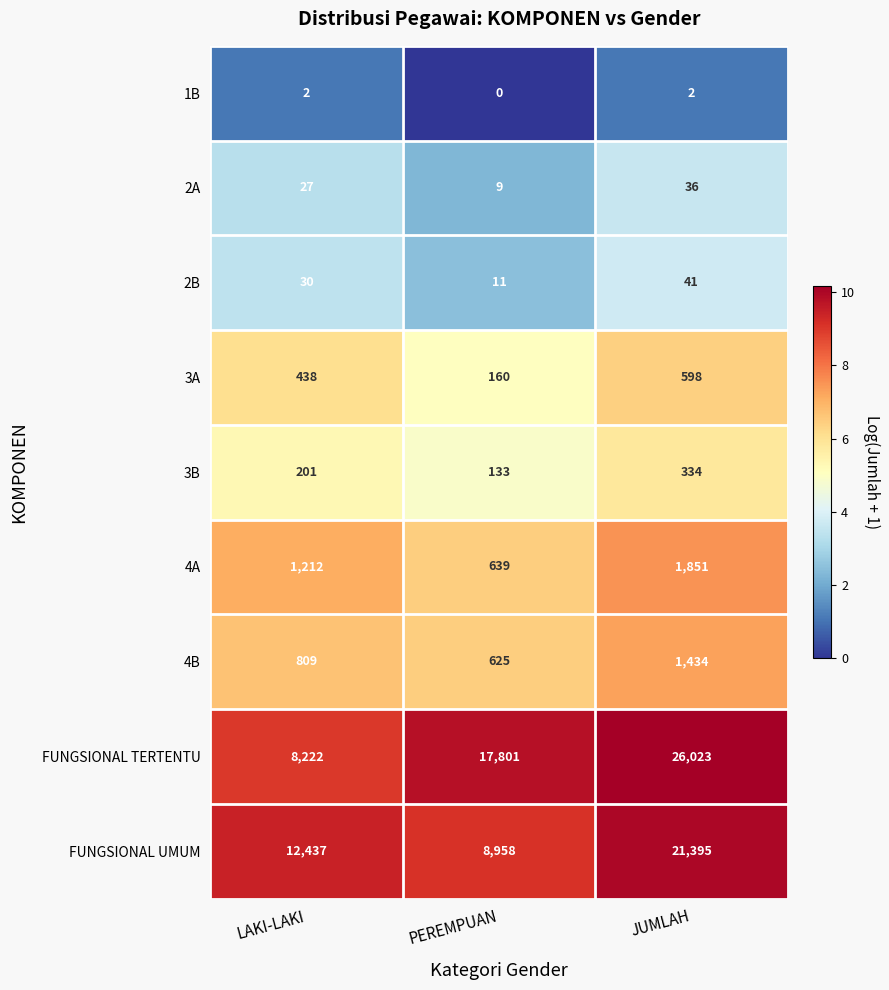

How many series are shown in this chart?

9